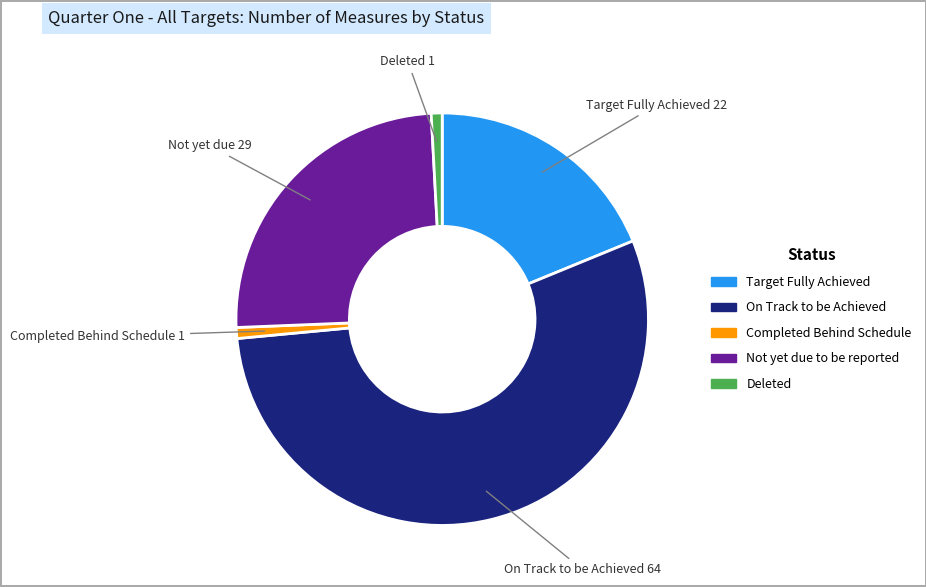

What is the largest slice in the pie chart?

On Track to be Achieved